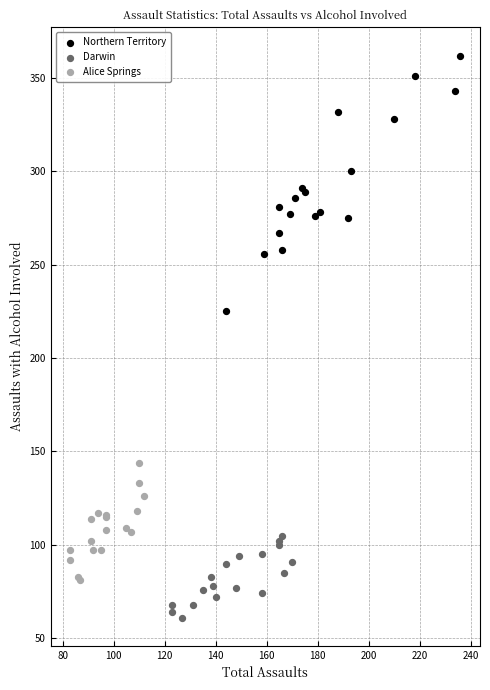

Which series reaches the minimum Y coordinate?

Darwin